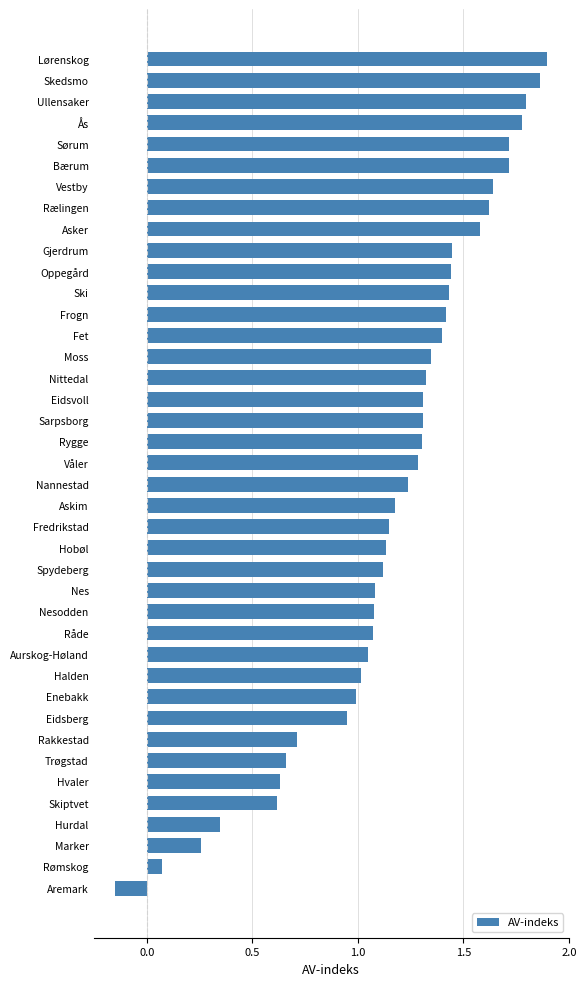

What is the difference between the second highest and minimum values?

2.0